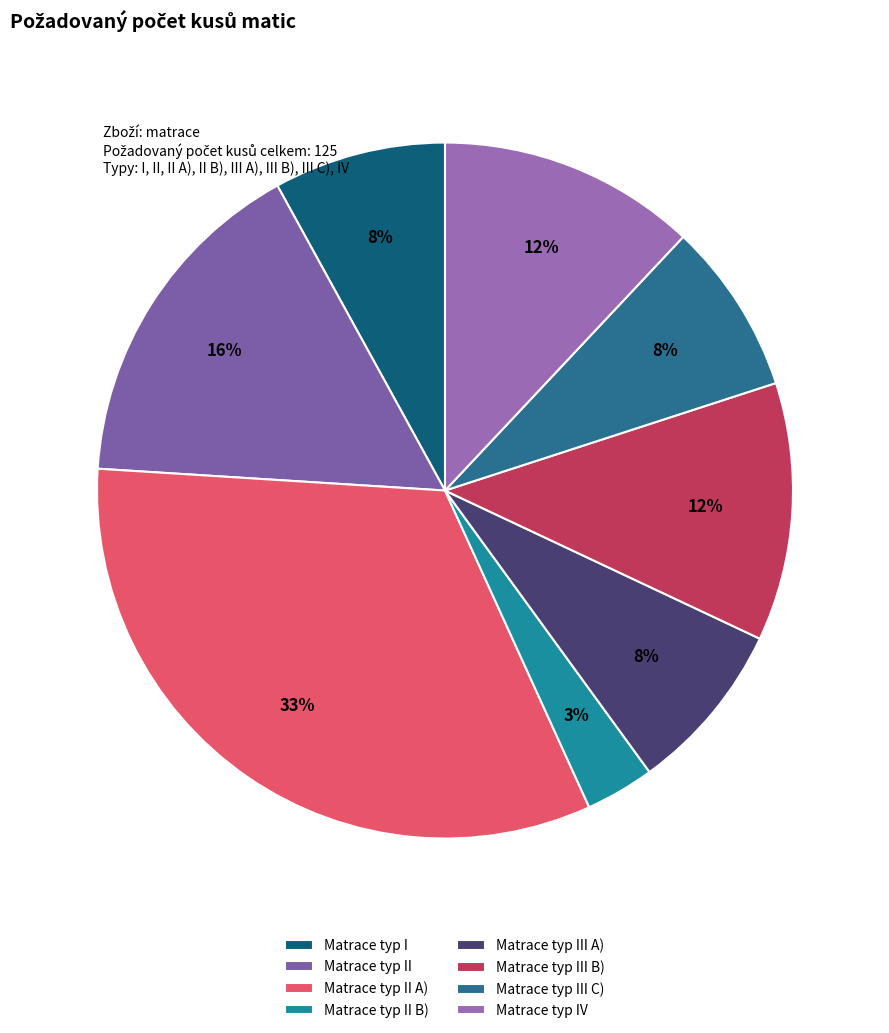

Which category has the biggest portion of the pie?

Matrace typ II A)